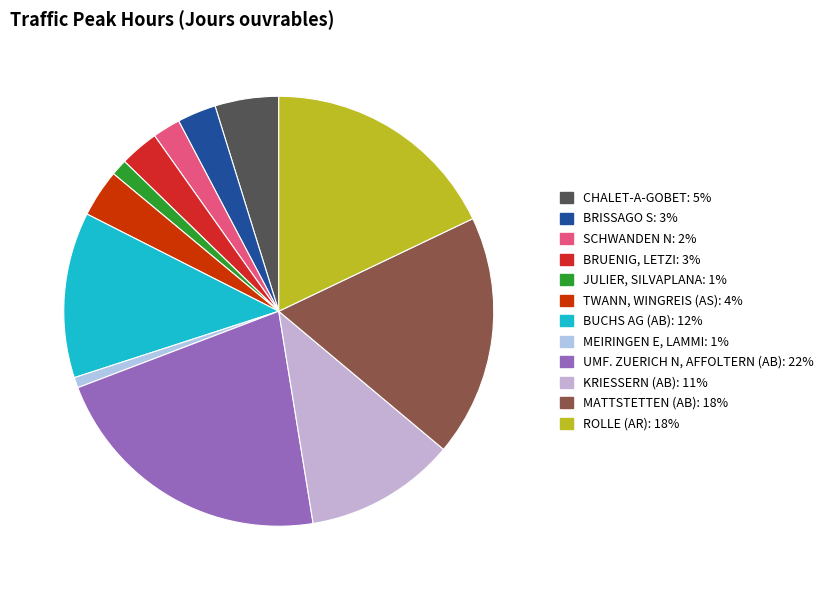

What percentage is the BRUENIG, LETZI slice, to the nearest percent?

3%